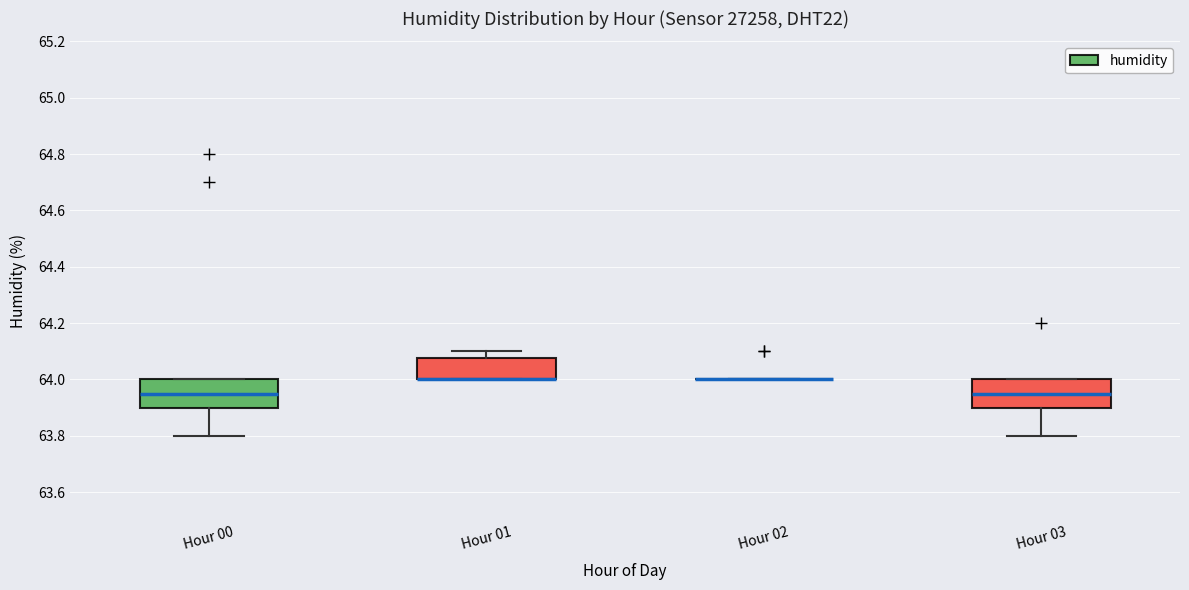

Reading left to right, read every box against the y-axis: the position of its median line, the range the box covers, and the ends of its whiskers. The values are not printed on the chart, so give them approximately, as read against the axis.

Hour 00: median 63.96, box 63.90 to 64.00, whiskers 63.80 to 64.00
Hour 01: median 64.00 (drawn on the box's lower edge), box 64.00 to 64.08, whiskers 64.00 to 64.10
Hour 02: box collapsed to a line at 64.00, whiskers 64.00 to 64.00
Hour 03: median 63.96, box 63.90 to 64.00, whiskers 63.80 to 64.00